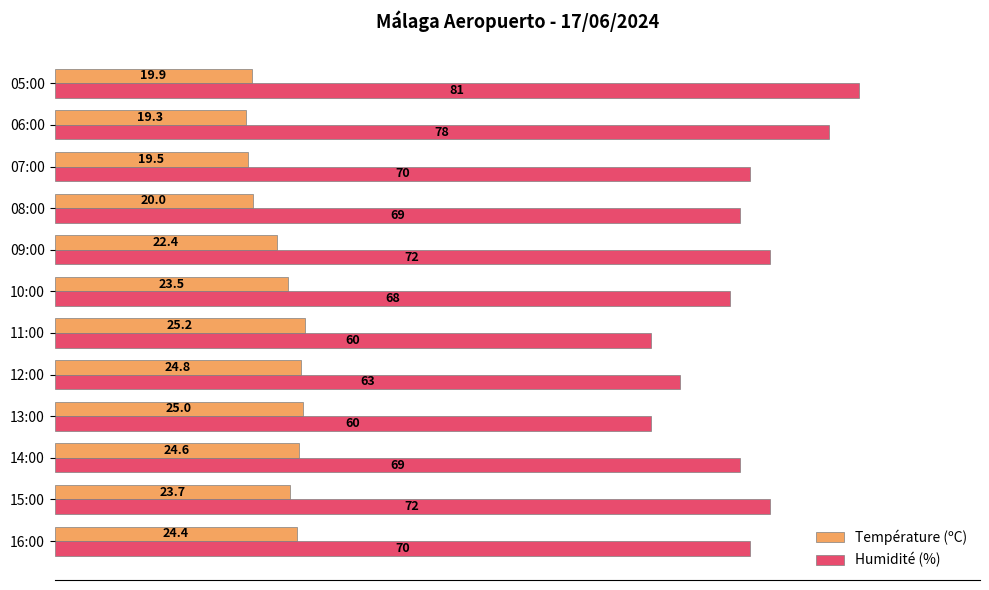

What is the total value across all series at 13:00?

85.0